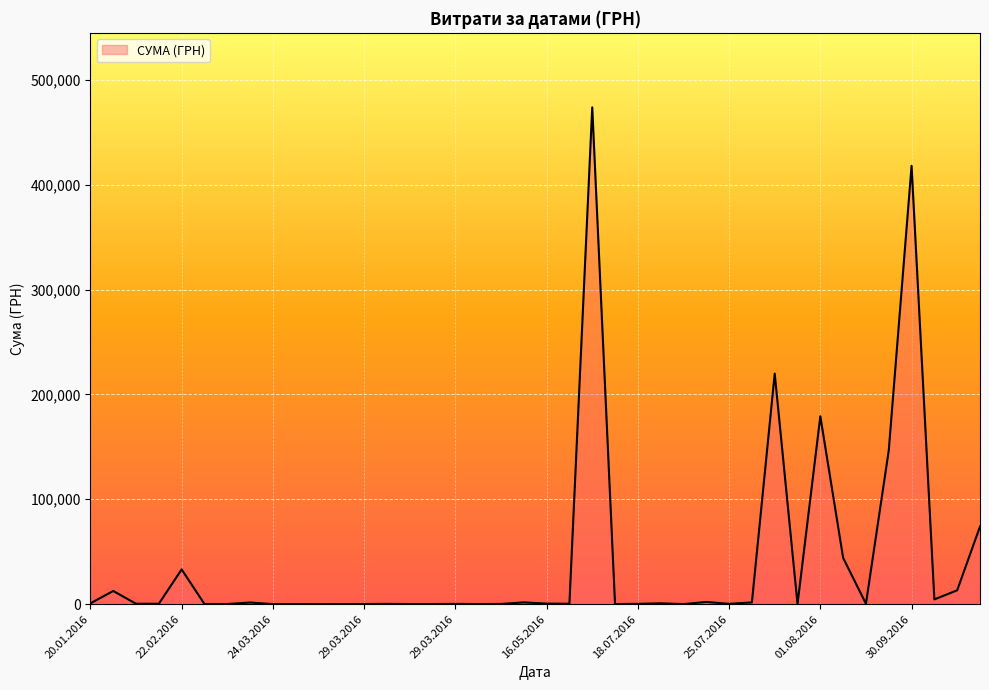

What is the difference between the maximum and minimum values?

473761.9